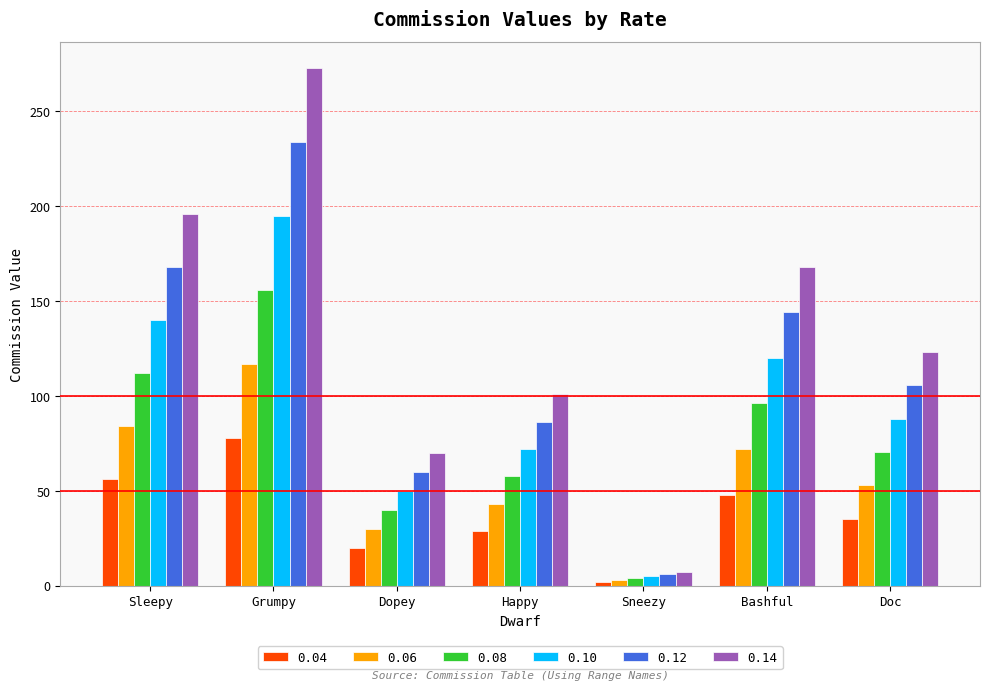

At which label does 0.14 first exceed 123?

Sleepy